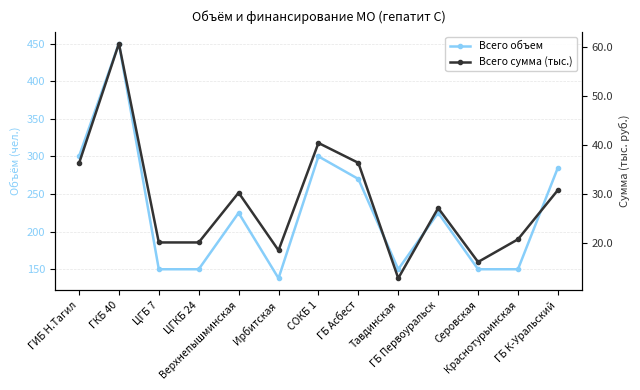

Is the value of Всего сумма (тыс.) at ЦГБ 7 greater than the value of Всего объем at ГКБ 40?

No